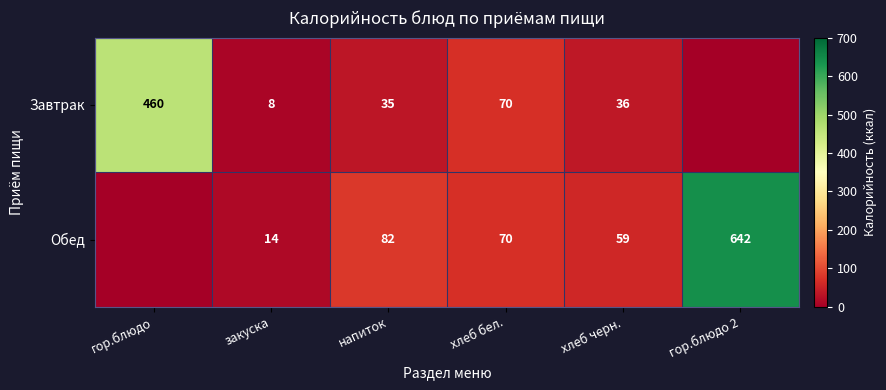

At хлеб черн., list the series in order from smallest to largest.

Завтрак, Обед